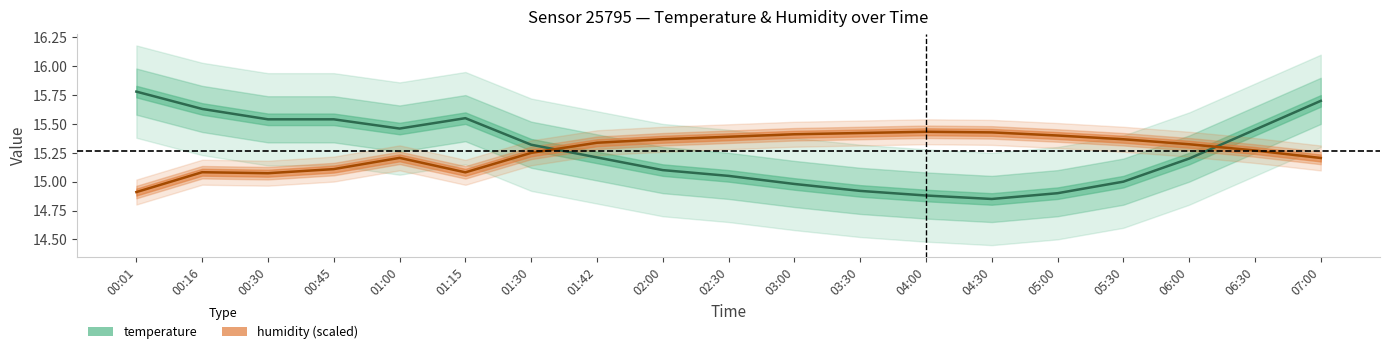

Does the chart display data point markers on the line(s)?

No